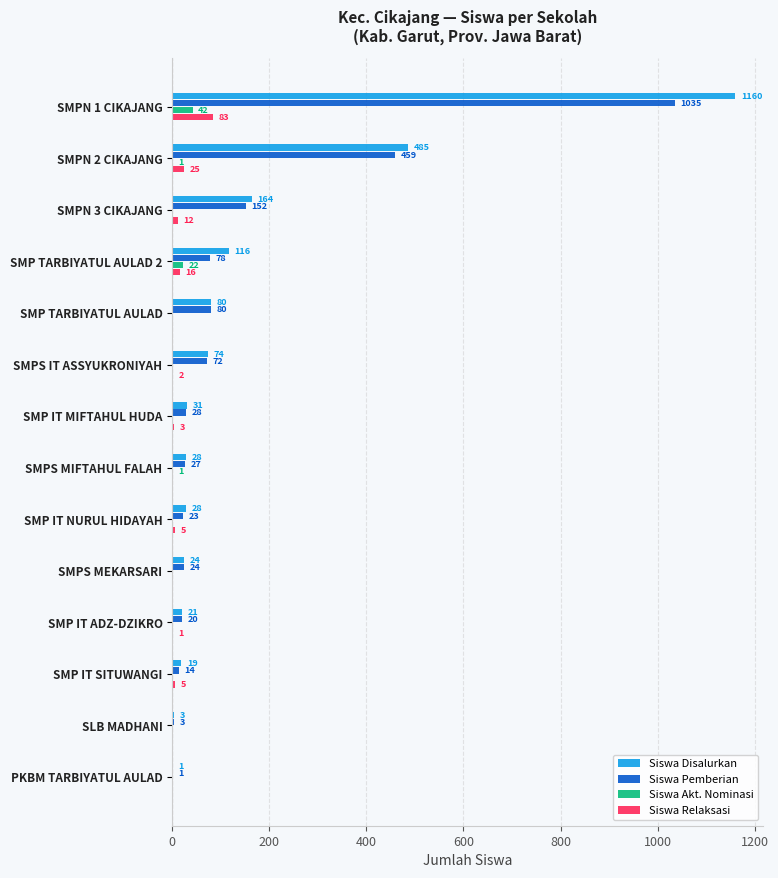

What is the maximum value for Siswa Pemberian?

1035